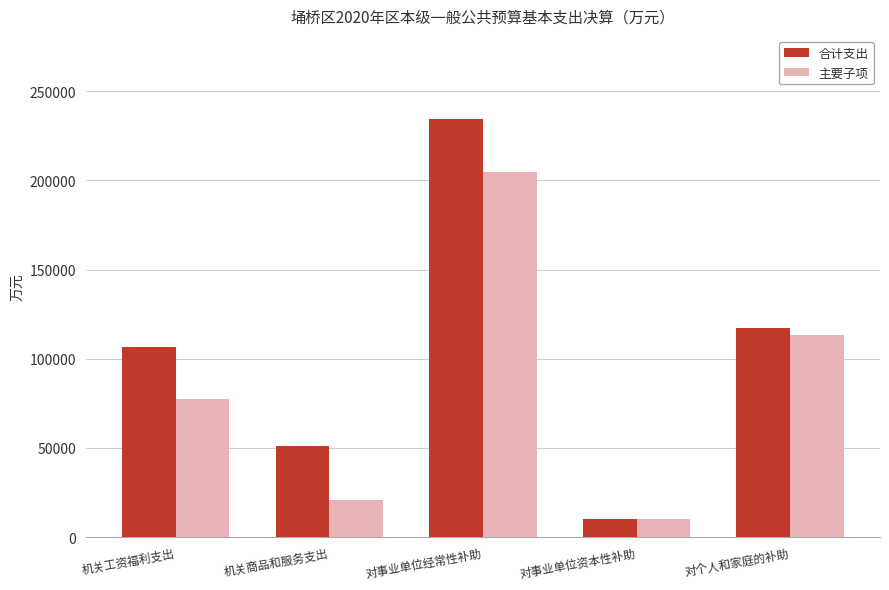

Which series changed the most between 机关工资福利支出 and 对事业单位经常性补助?

合计支出